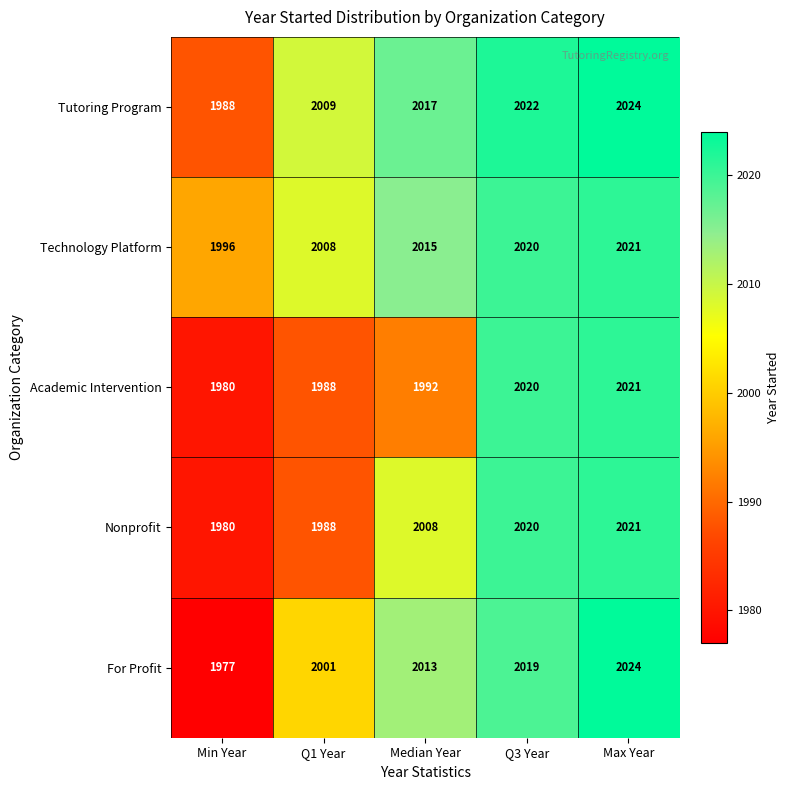

True or false: Tutoring Program has a value of 2024 at Max Year.

True